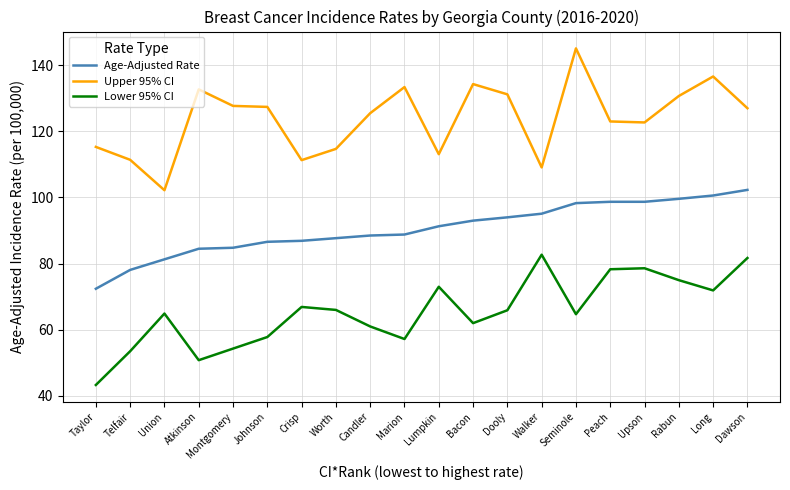

The Lower 95% CI series shows 62.0 at Bacon. True or false?

True